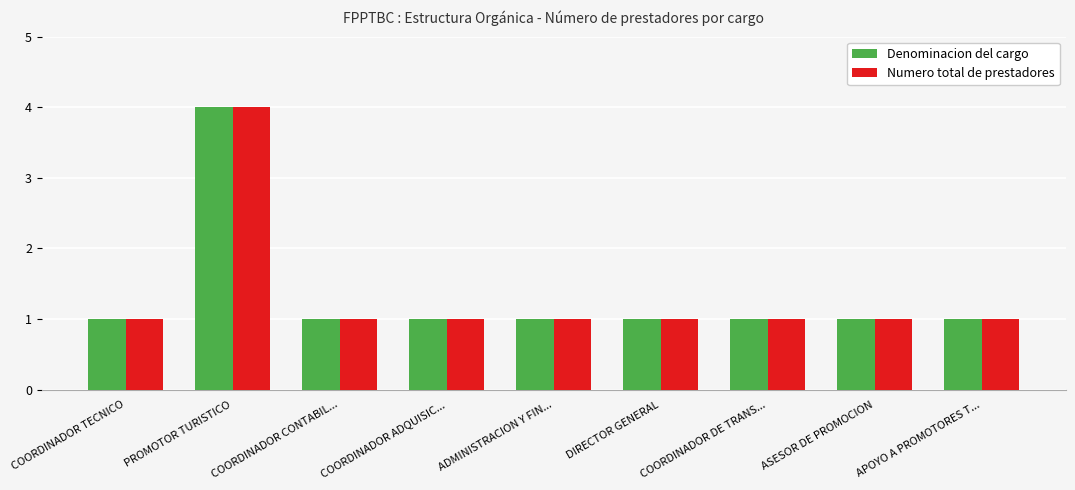

What is the difference between the maximum and minimum values in the Denominacion del cargo series?

3